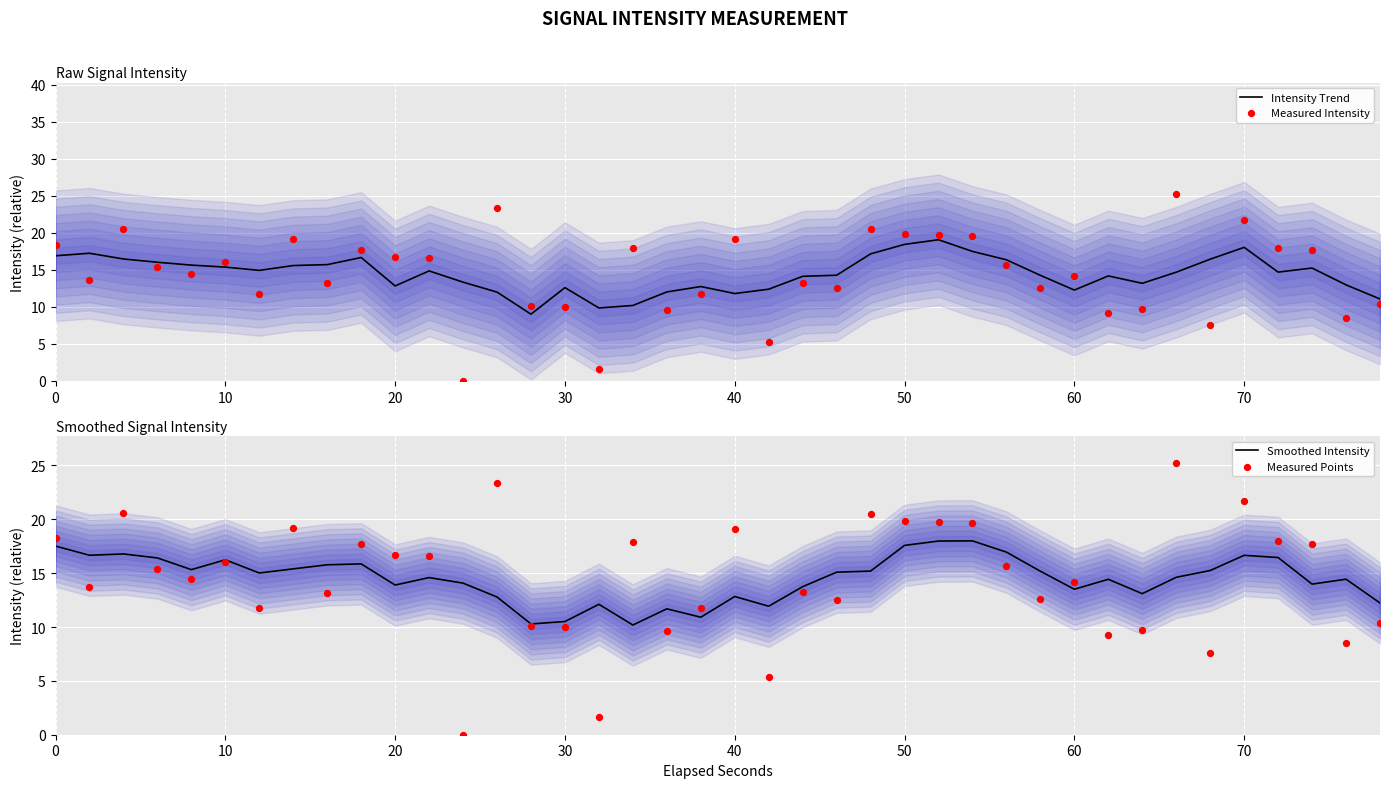

Which series contains the highest Y value?

Measured Intensity